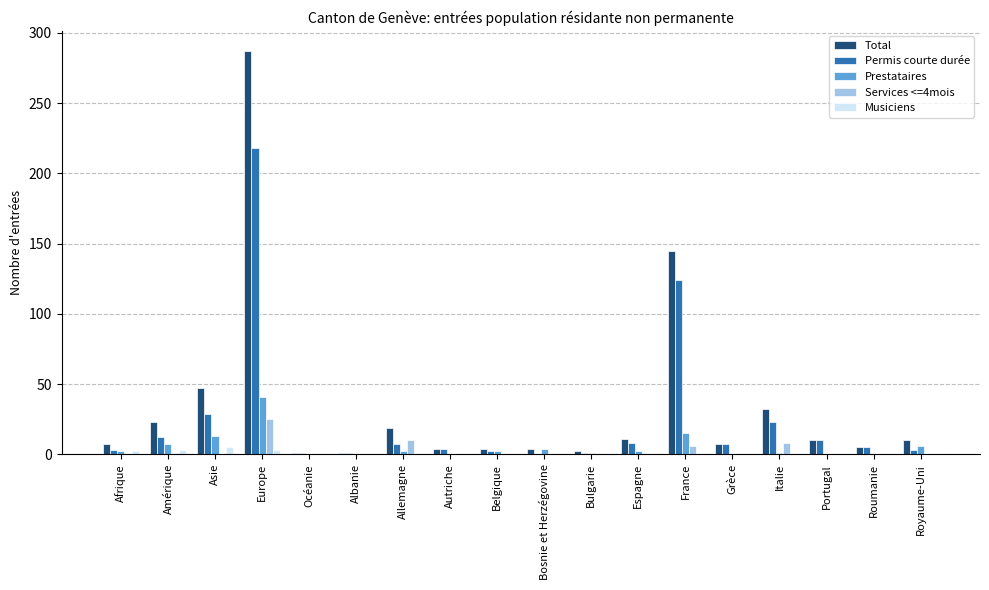

At which category is the sum across all series the highest?

Europe